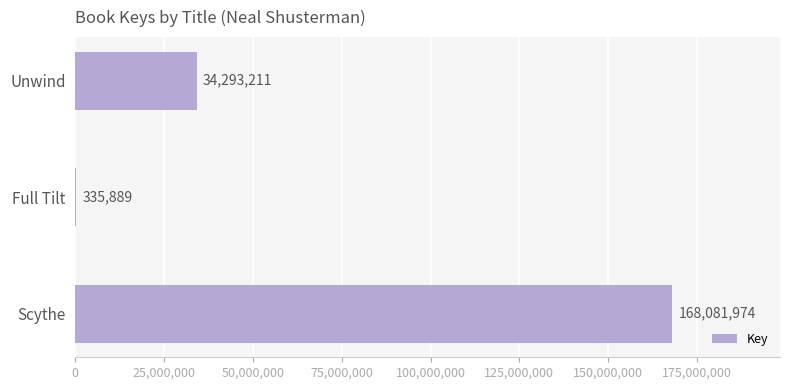

Which has a higher value, Scythe or Full Tilt?

Scythe